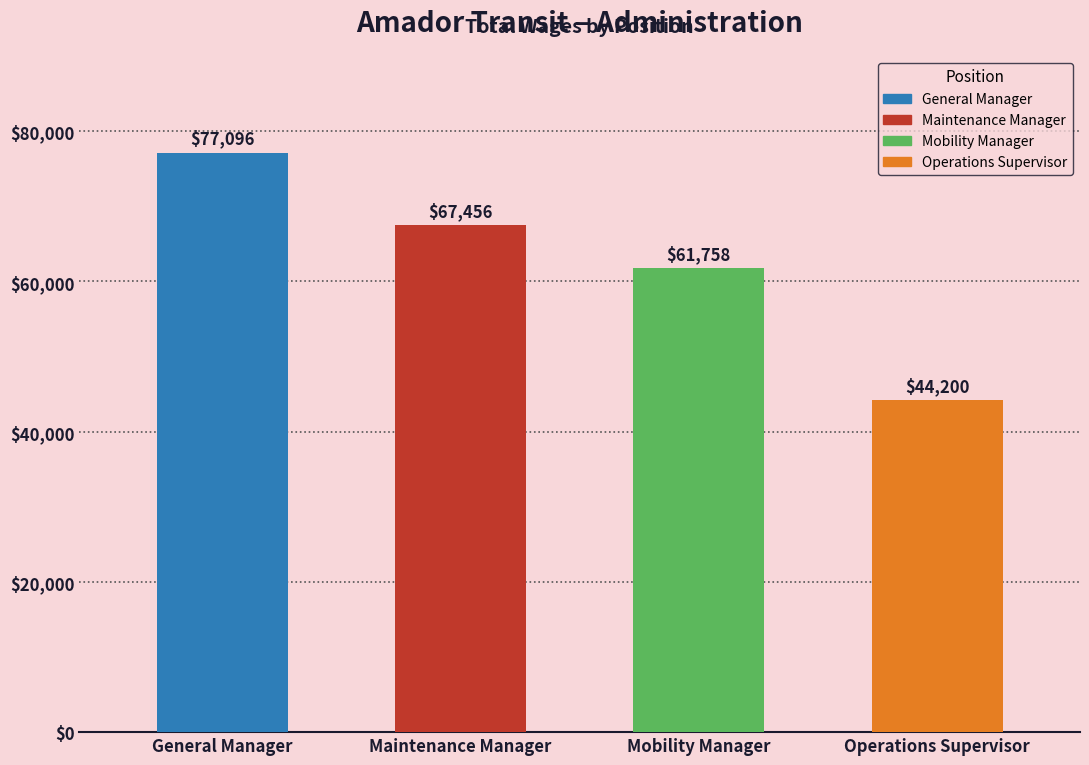

The chart shows a value of 102063 at Maintenance Manager. True or false?

False